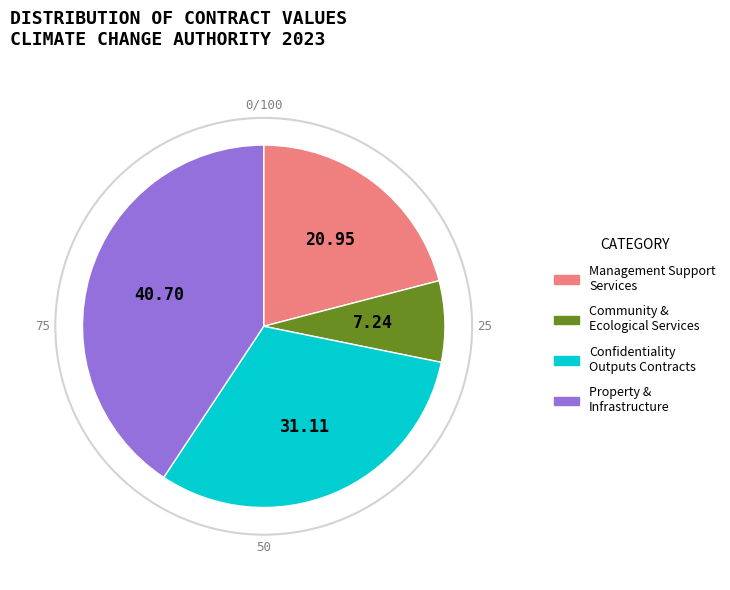

Is there any slice that represents more than half of the pie?

No